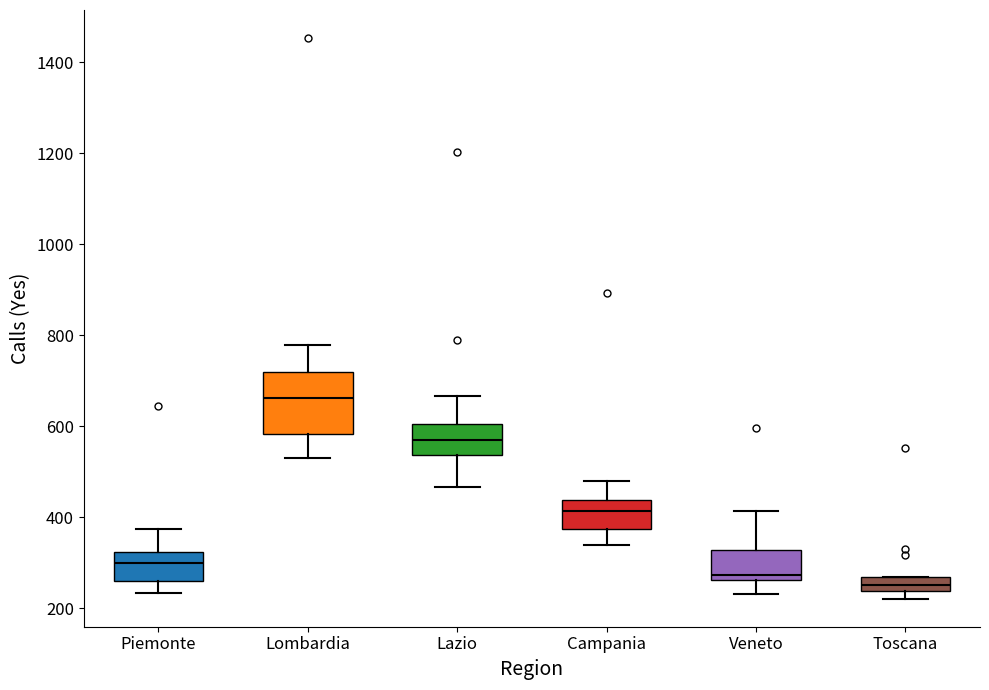

Where is the upper edge of the box for Campania on the y-axis? The values are not printed on the chart, so give them approximately, as read against the axis.

440